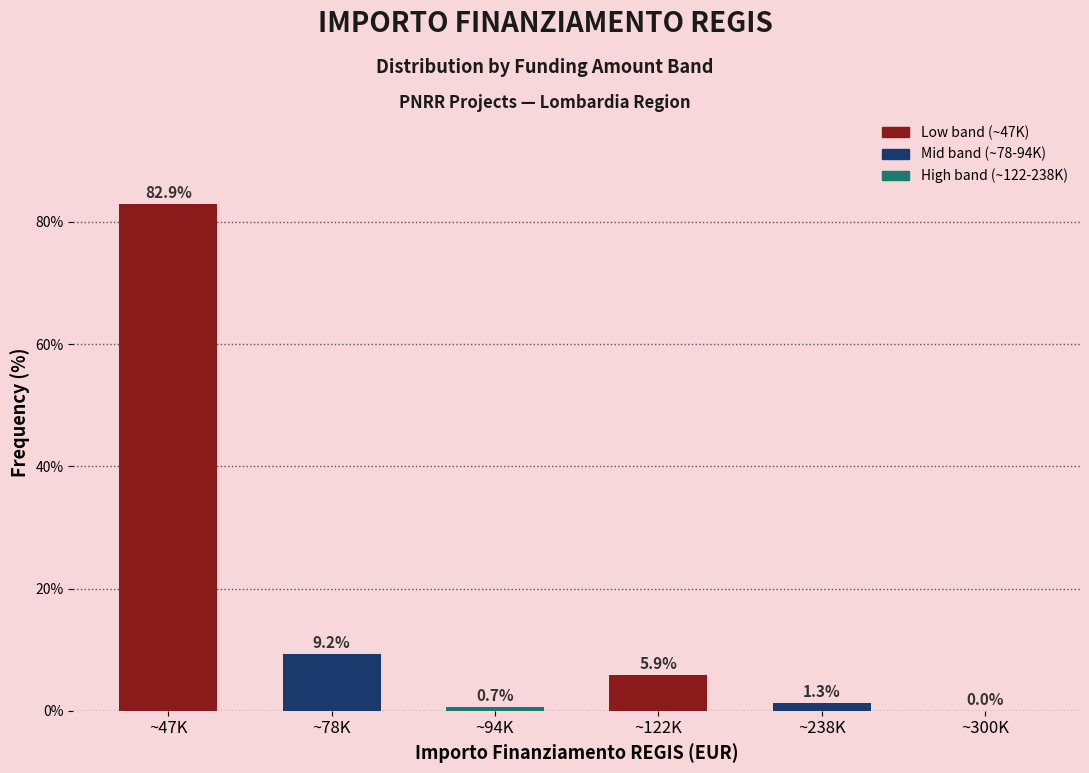

Reading left to right, extract all data points from this chart.

~47K=82.9	~78K=9.2	~94K=0.7	~122K=5.9	~238K=1.3	~300K=0.0